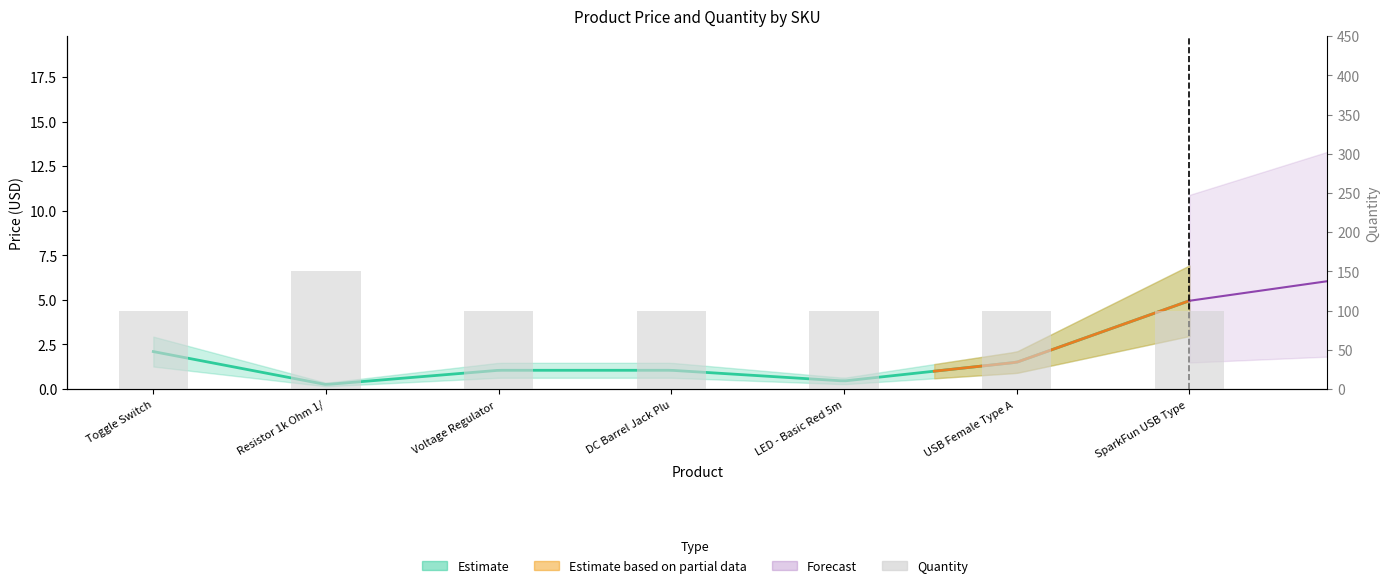

What is the smallest value displayed?

100